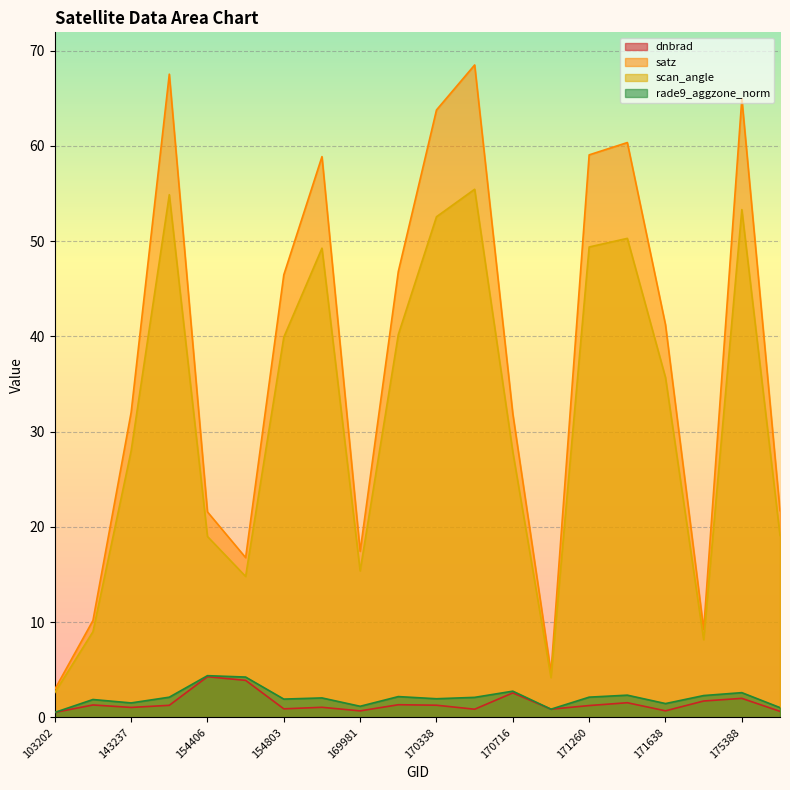

Which series has the widest spread of values?

satz